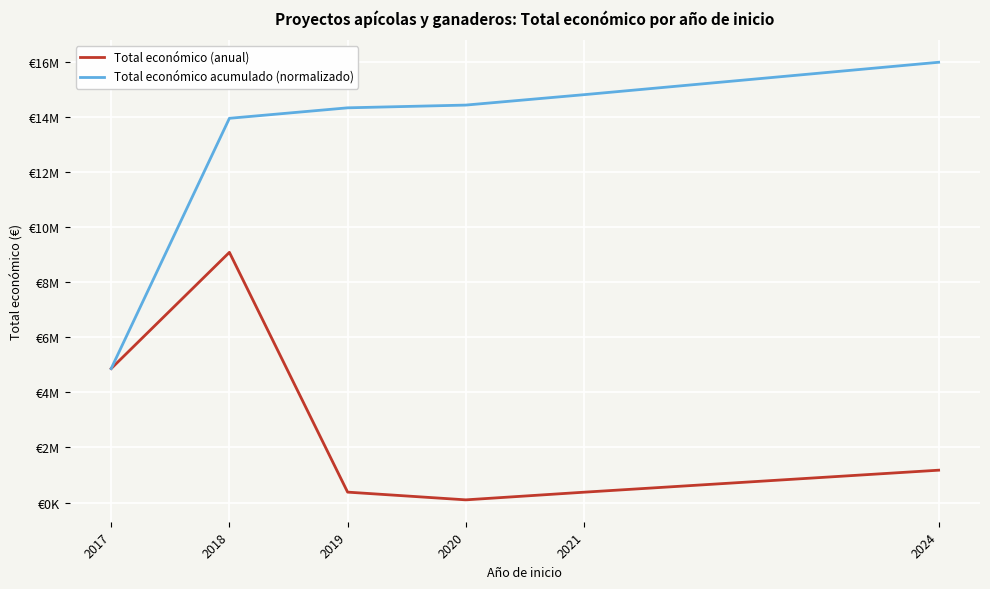

Does the chart have visible grid lines?

Yes